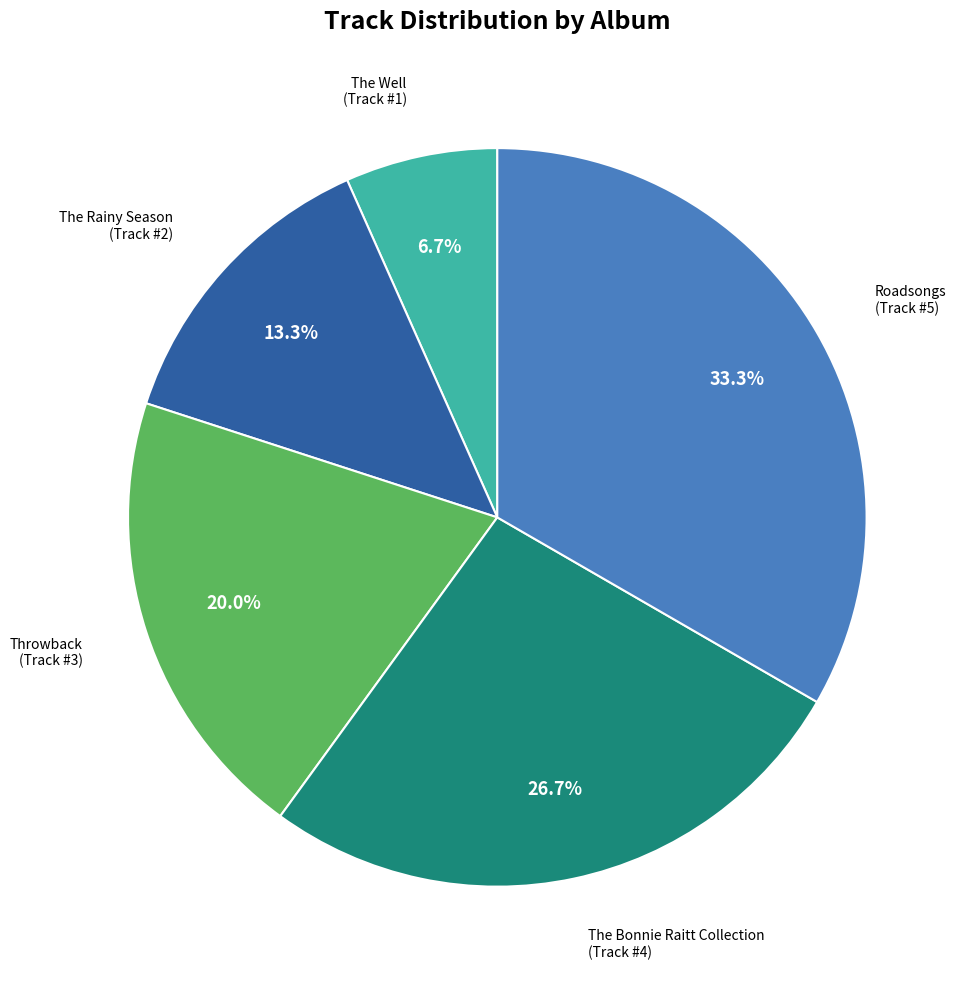

Does any single category account for the majority?

No